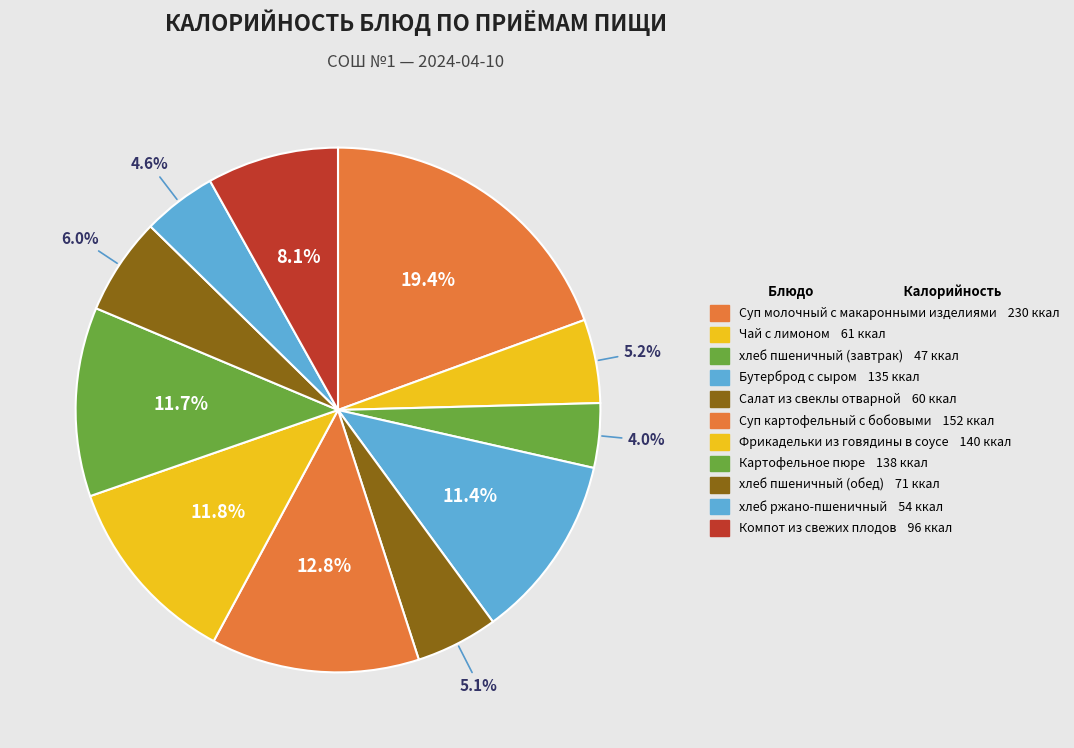

How many slices are in this pie chart?

11